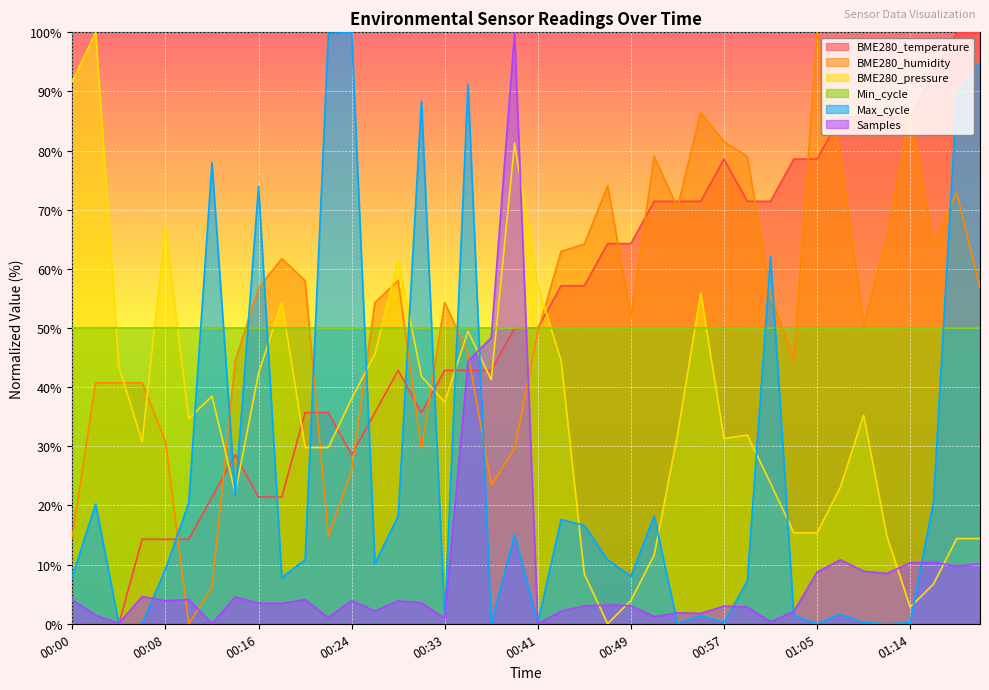

Which series has the largest total across all categories?

BME280_humidity